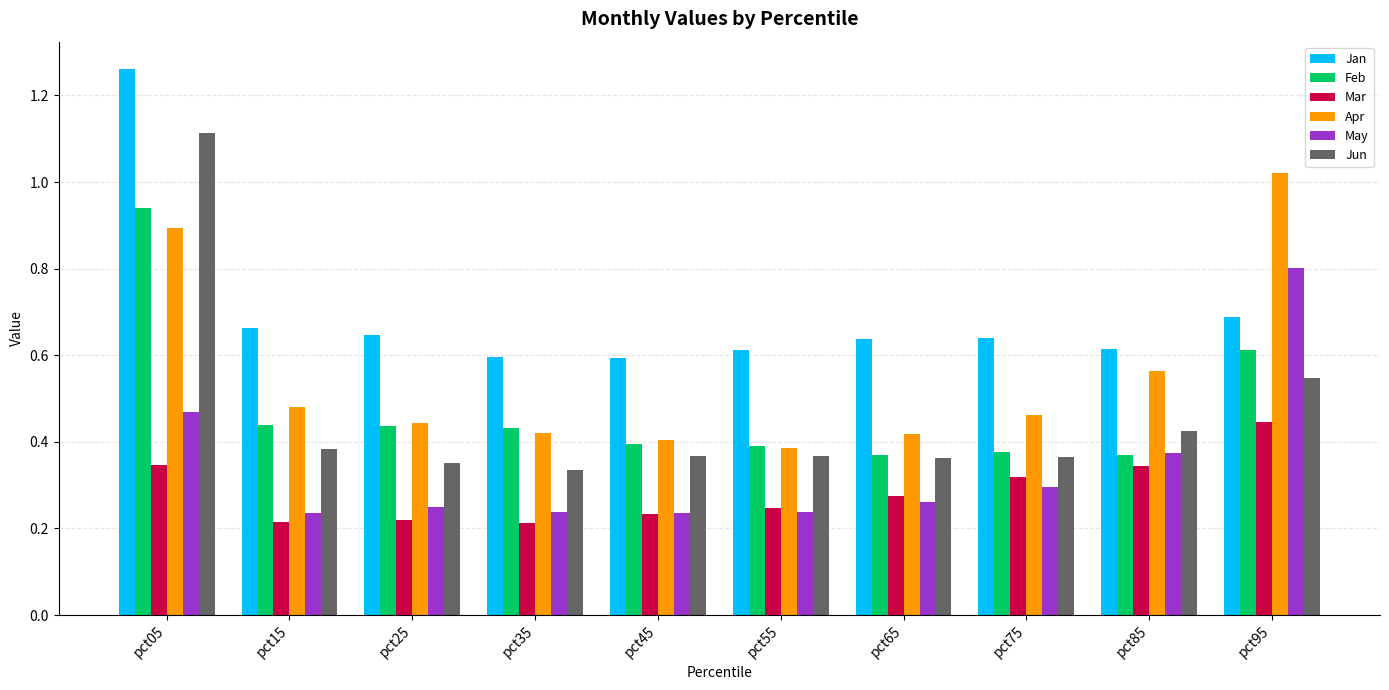

At which category does the chart reach its peak across all series?

pct05